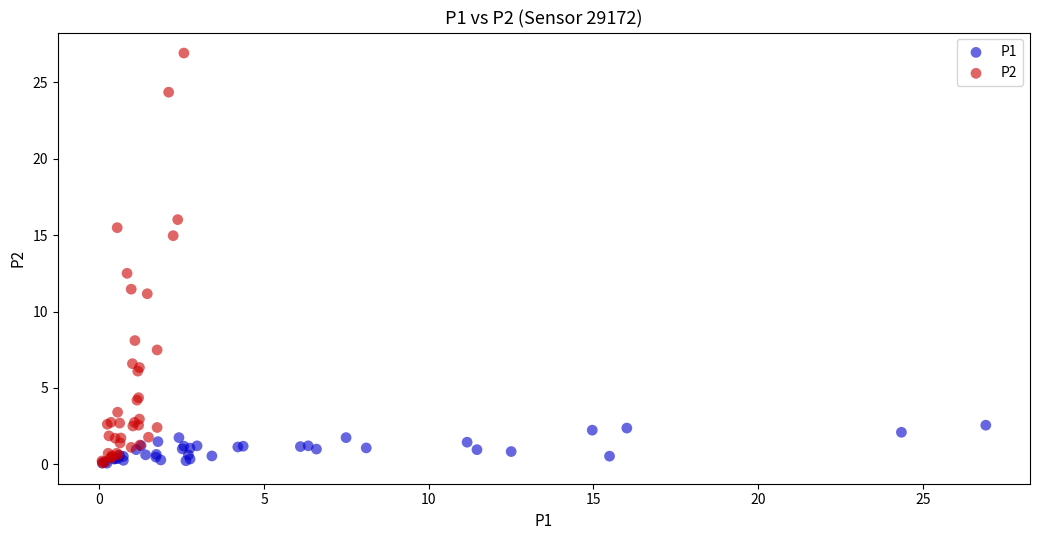

Which series reaches the maximum Y coordinate?

P2